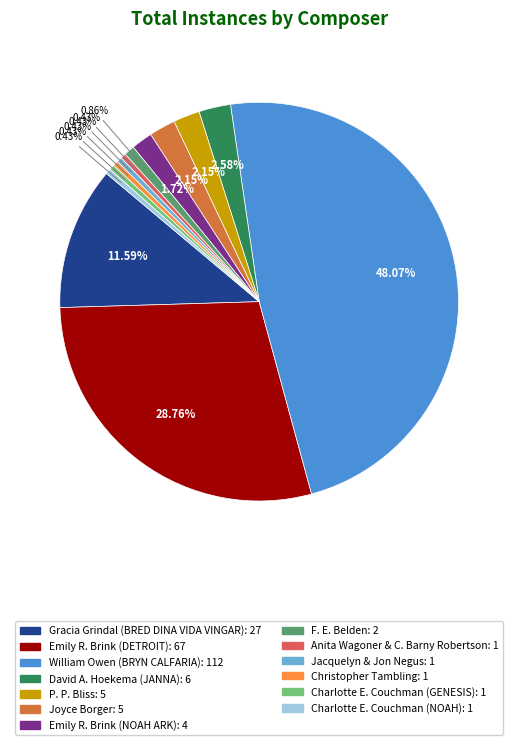

Which category has the biggest portion of the pie?

William Owen (BRYN CALFARIA)